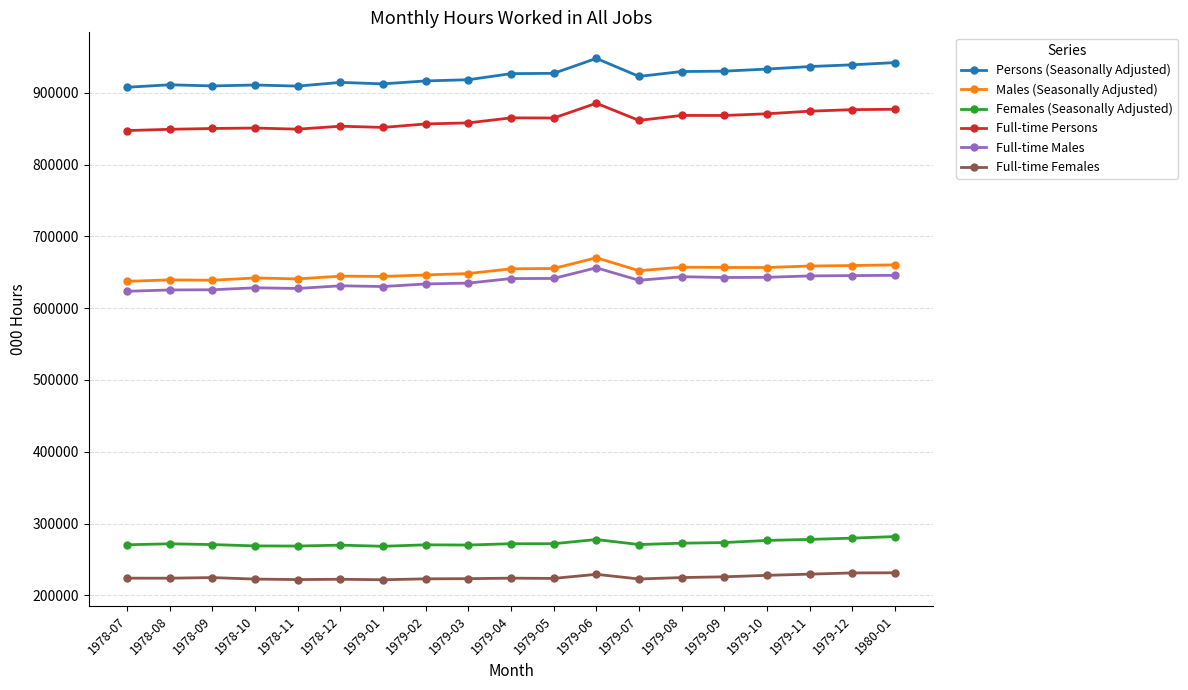

Rank the series at 1979-04 from lowest to highest value.

Full-time Females, Females (Seasonally Adjusted), Full-time Males, Males (Seasonally Adjusted), Full-time Persons, Persons (Seasonally Adjusted)